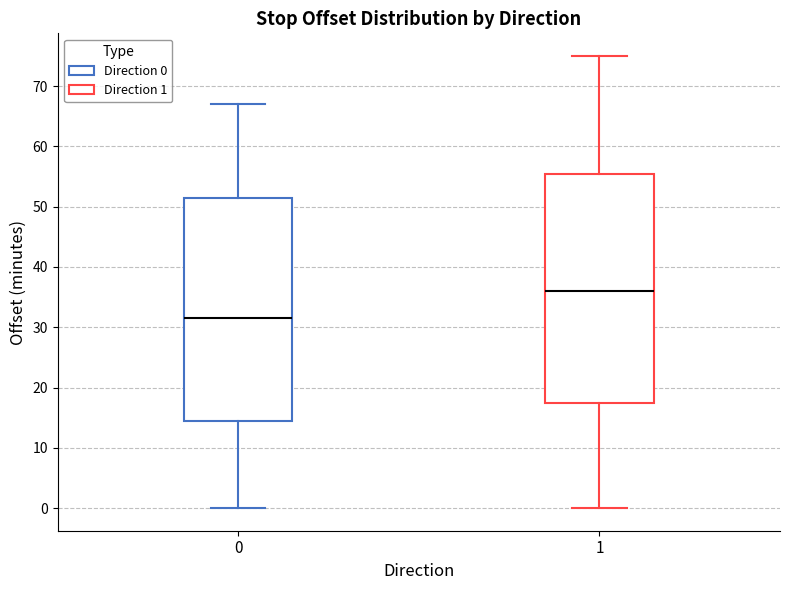

Where does the upper whisker of the box at x = 0 end on the y-axis? The values are not printed on the chart, so give them approximately, as read against the axis.

67